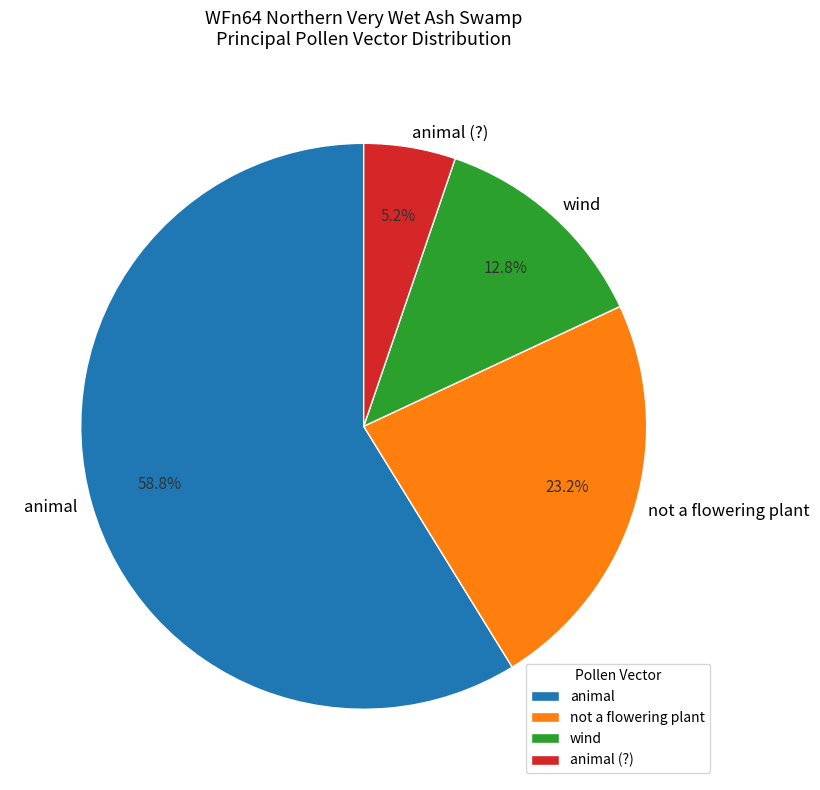

Which has a higher value, animal (?) or animal?

animal